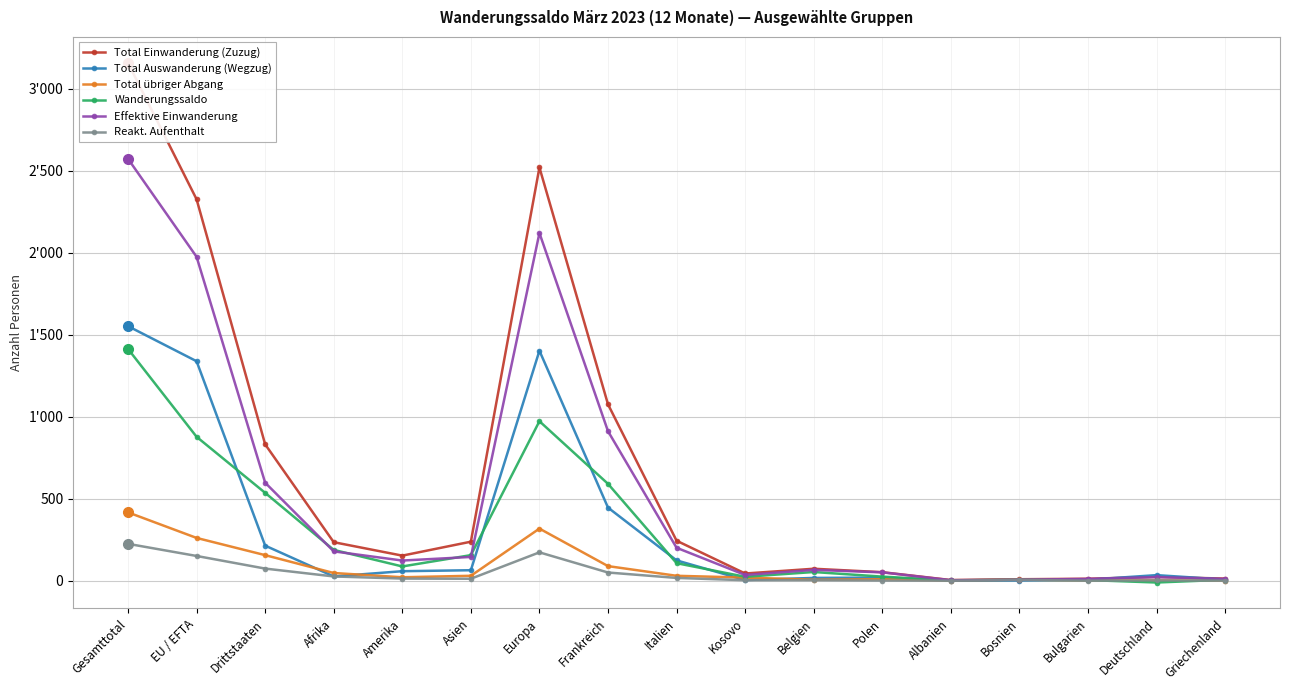

What are all the series names shown in the legend?

Total Einwanderung (Zuzug), Total Auswanderung (Wegzug), Total übriger Abgang, Wanderungssaldo, Effektive Einwanderung, Reakt. Aufenthalt